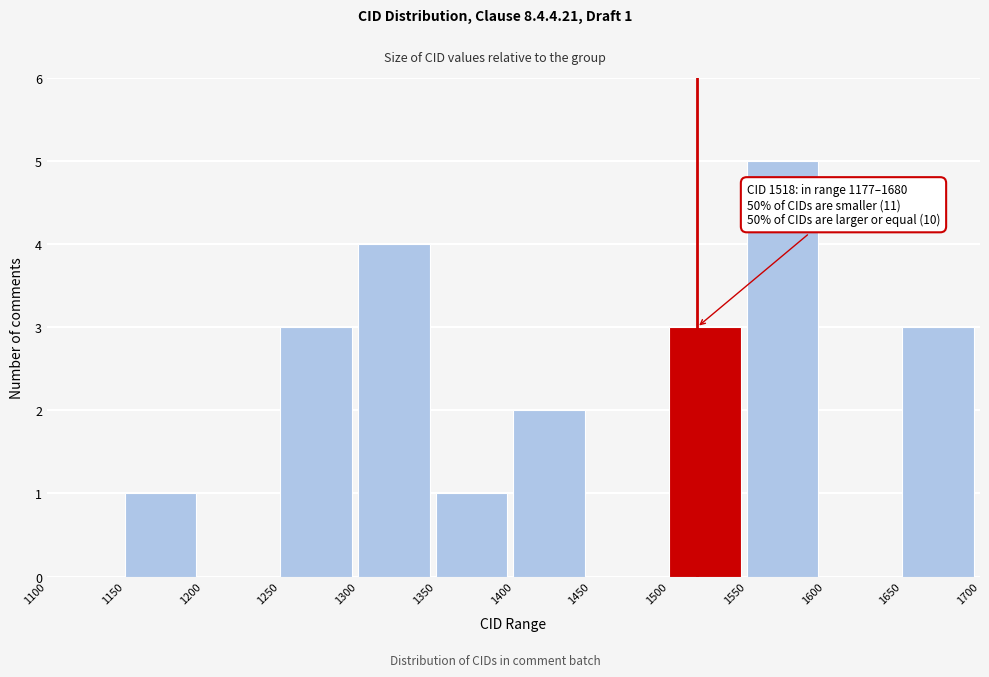

Which range on the x-axis has the tallest bar?

1550 to 1600